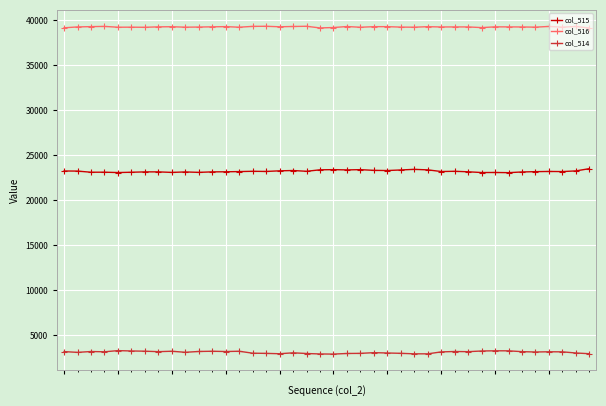

What is the value of the col_516 point at the 40th from the left?

39098